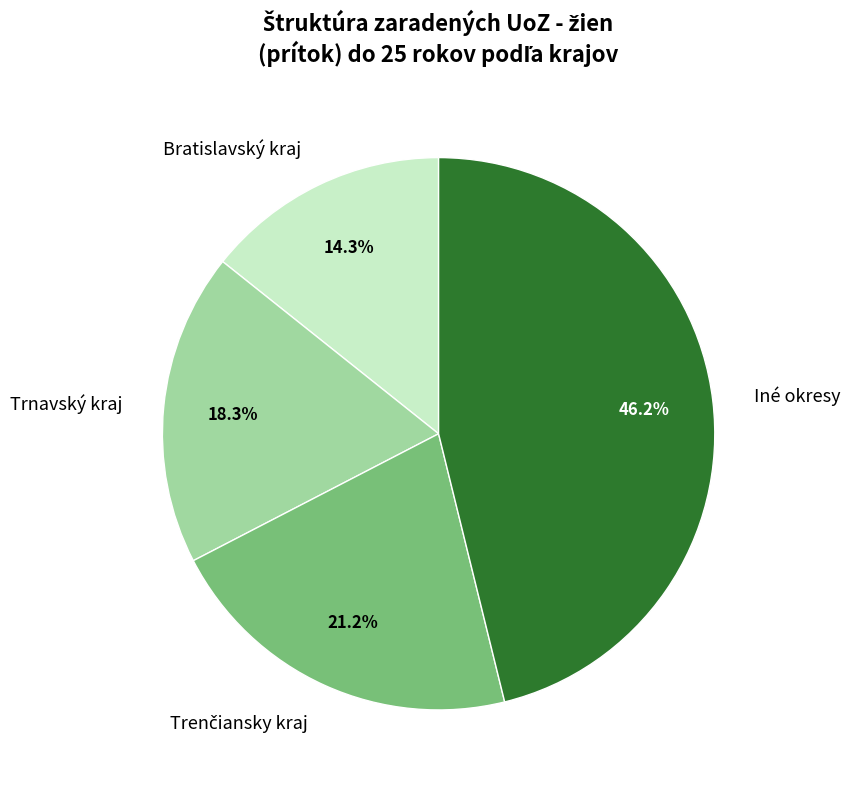

Does any single category account for the majority?

No